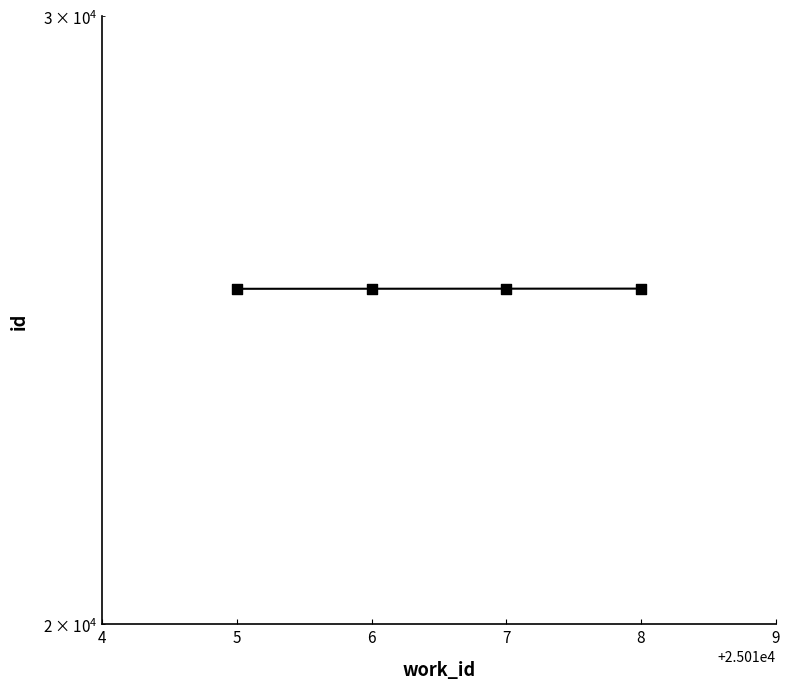

Between 8 and 6, which is larger?

8